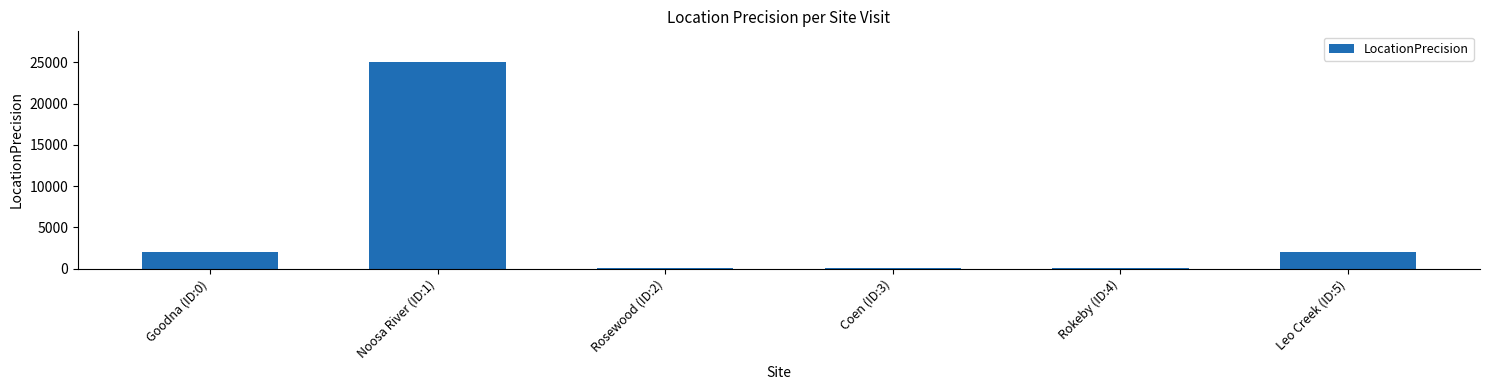

Approximately how many times larger is the value at Rosewood (ID:2) compared to Rokeby (ID:4)?

1.0